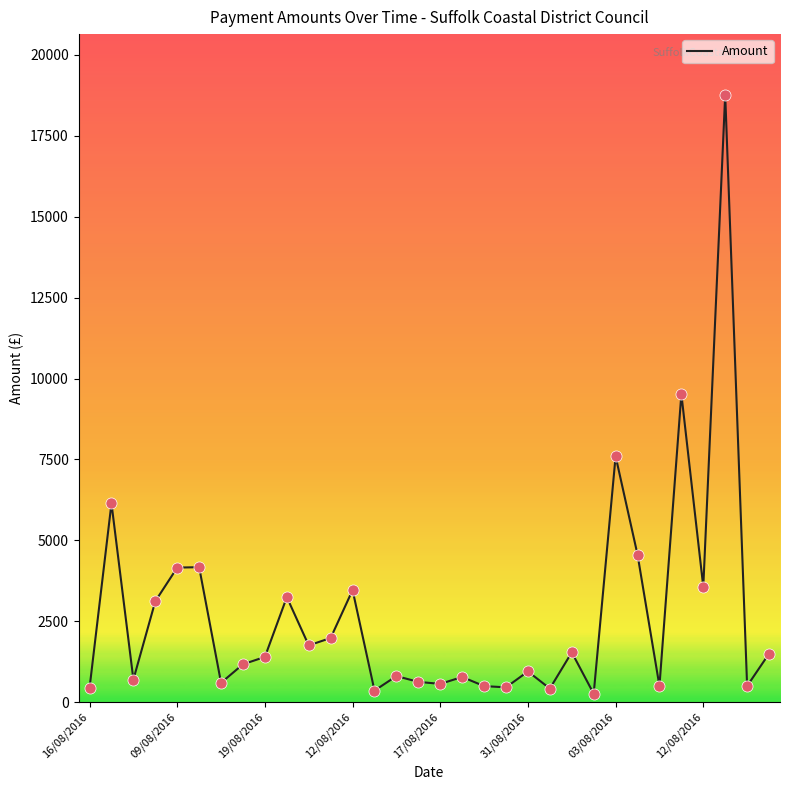

What is the difference between the maximum and minimum values?

18505.2